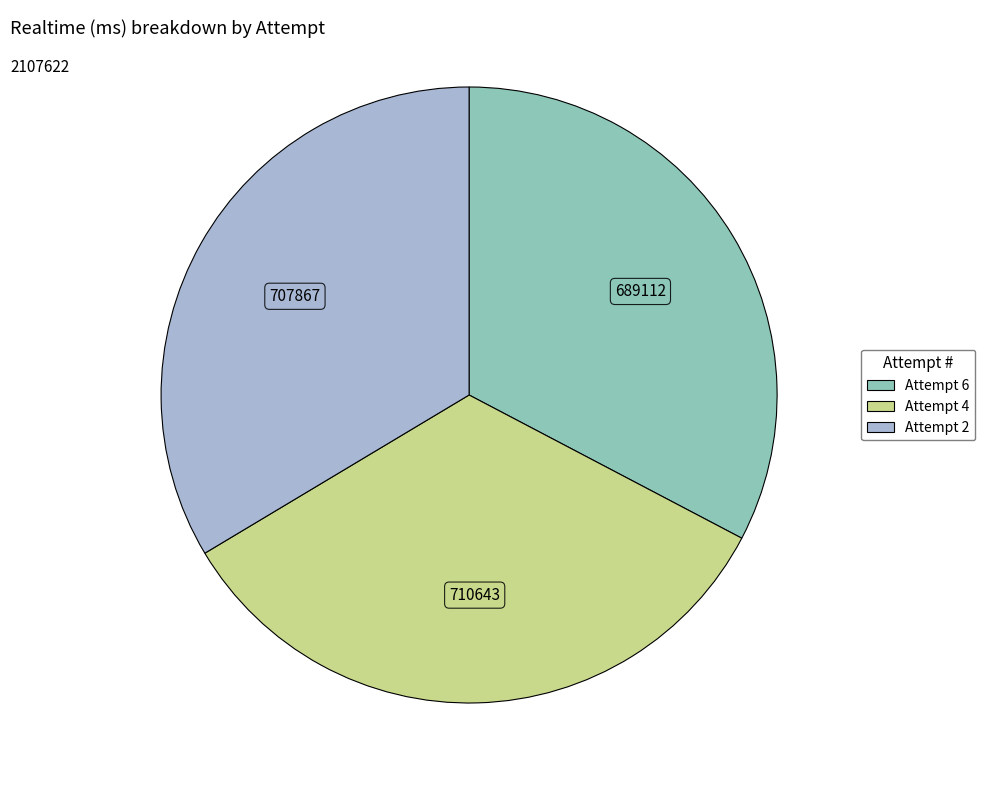

Which has a higher value, Attempt 2 or Attempt 6?

Attempt 2